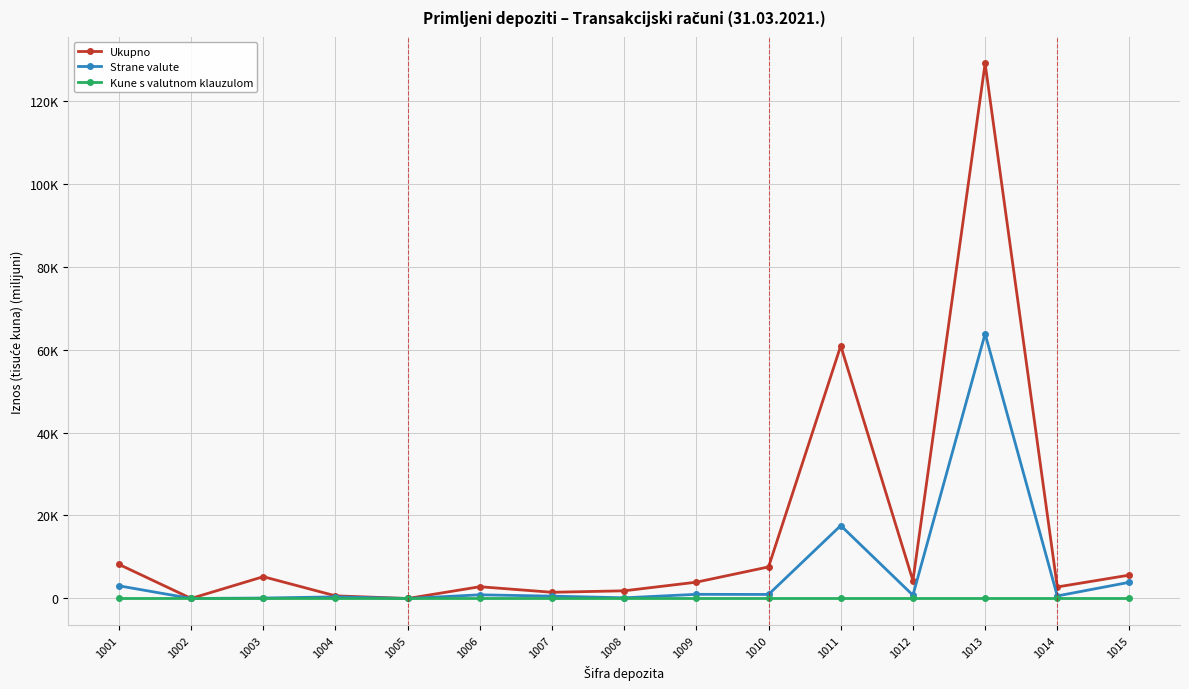

Which series has the widest spread of values?

Ukupno